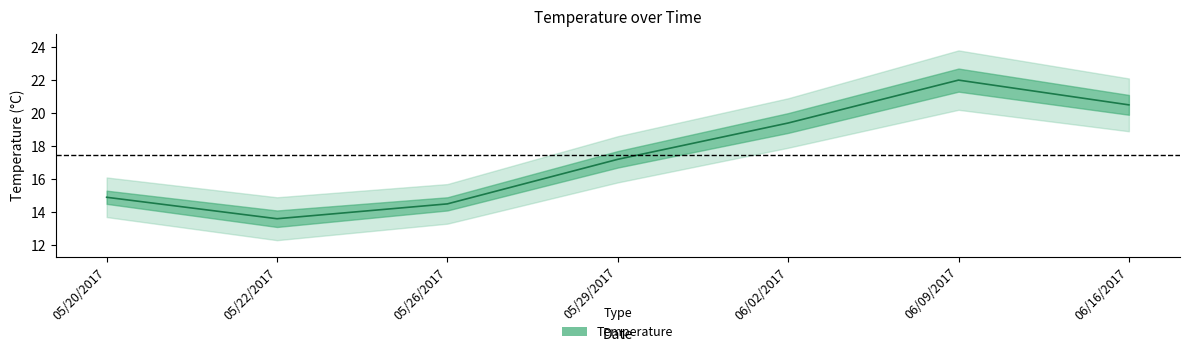

What is the difference between the maximum and minimum values?

8.4